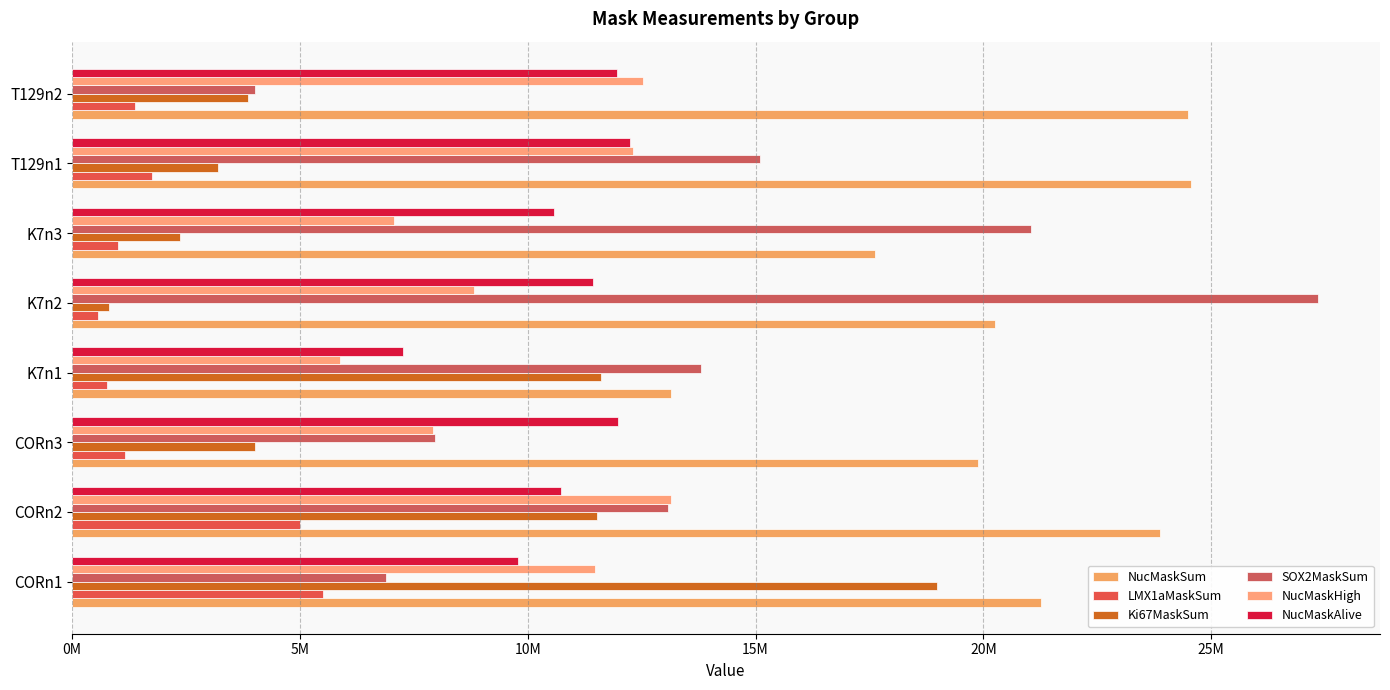

How many bars are there in each group?

6